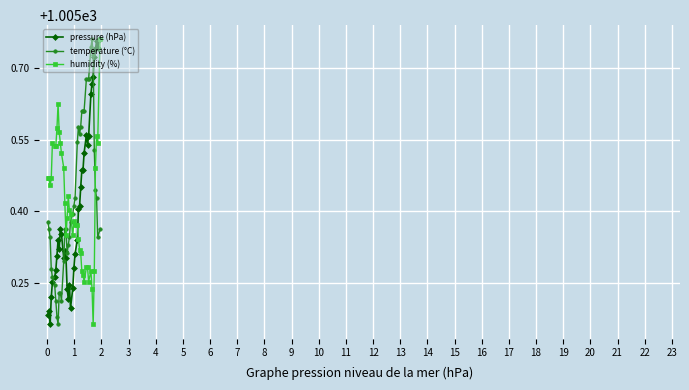

List the series in order of their overall mean, lowest first.

pressure (hPa), humidity (%), temperature (°C)